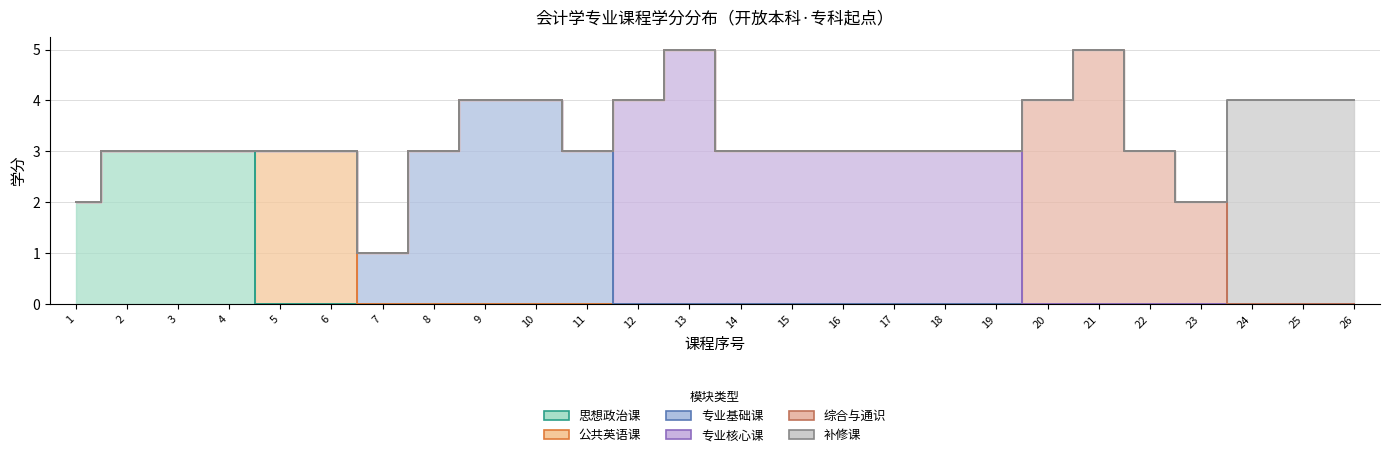

True or false: 专业核心课 and 公共英语课 intersect in this chart.

False